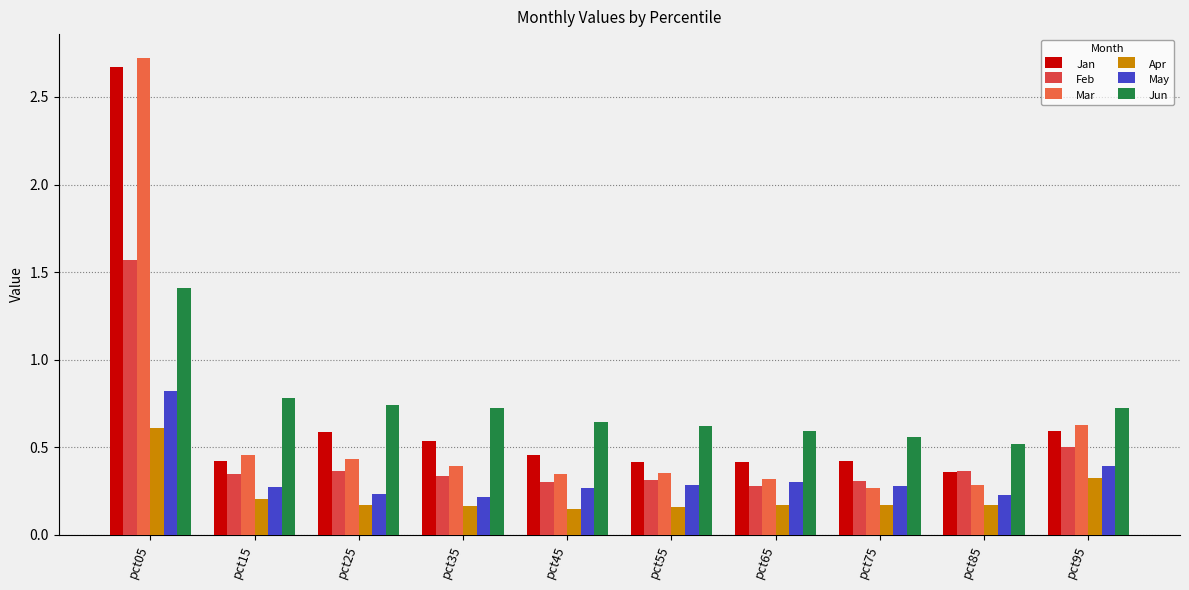

What is the difference between the Jan values at pct65 and pct95?

0.2